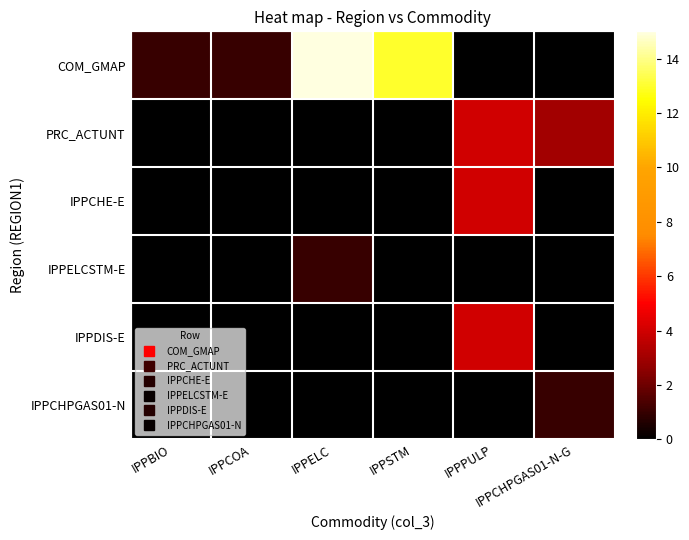

What is the total value across all series at IPPBIO?

1